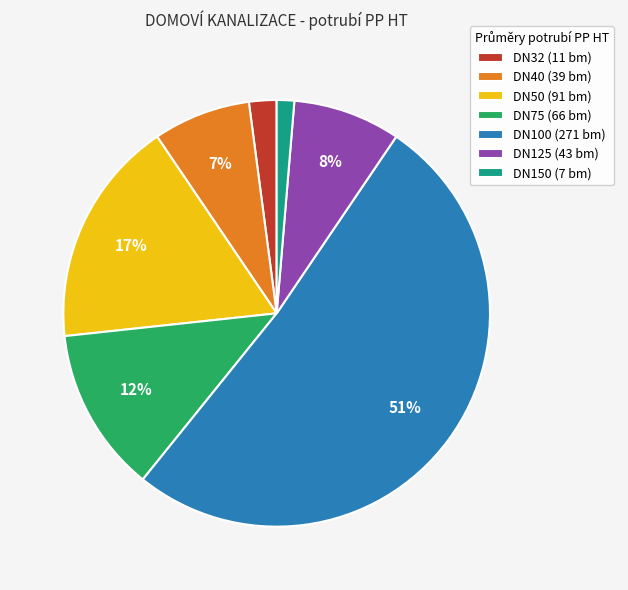

Does DN32 account for over 50% of the chart?

No